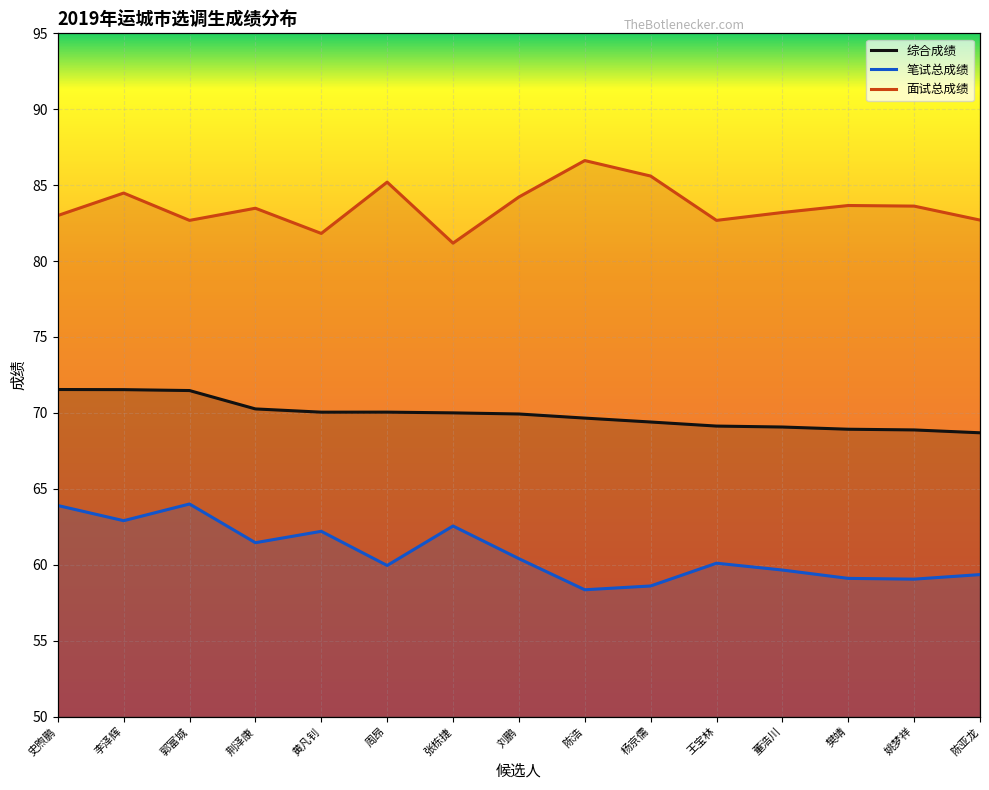

At which category is the sum across all series the highest?

李泽辉